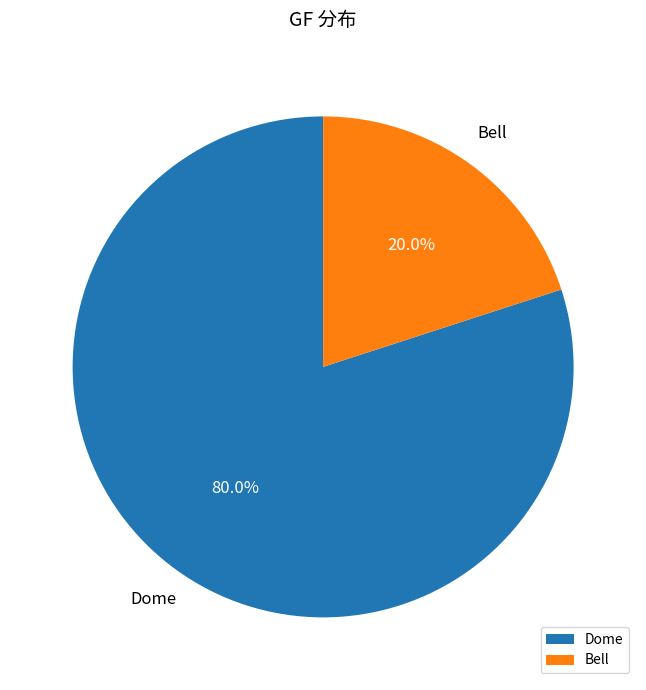

To the nearest percent, what percentage of the pie is Dome?

80%